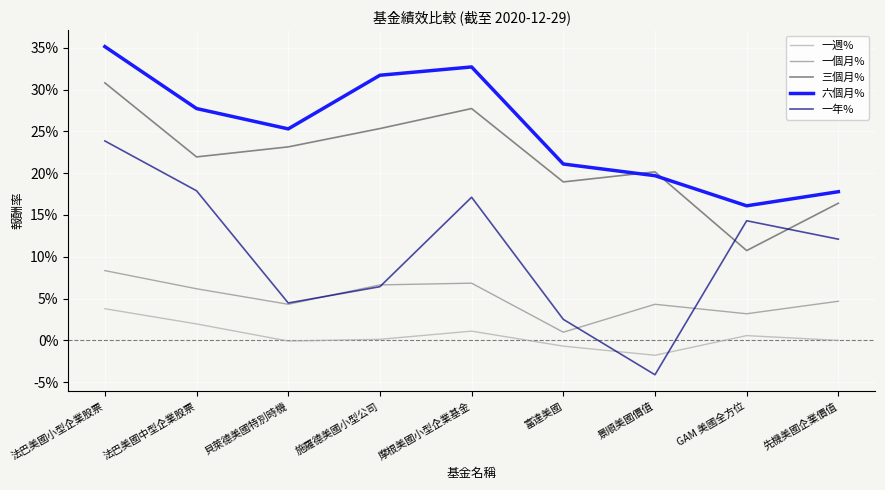

What is the label of the 1st point from the right?

先機美國企業價值